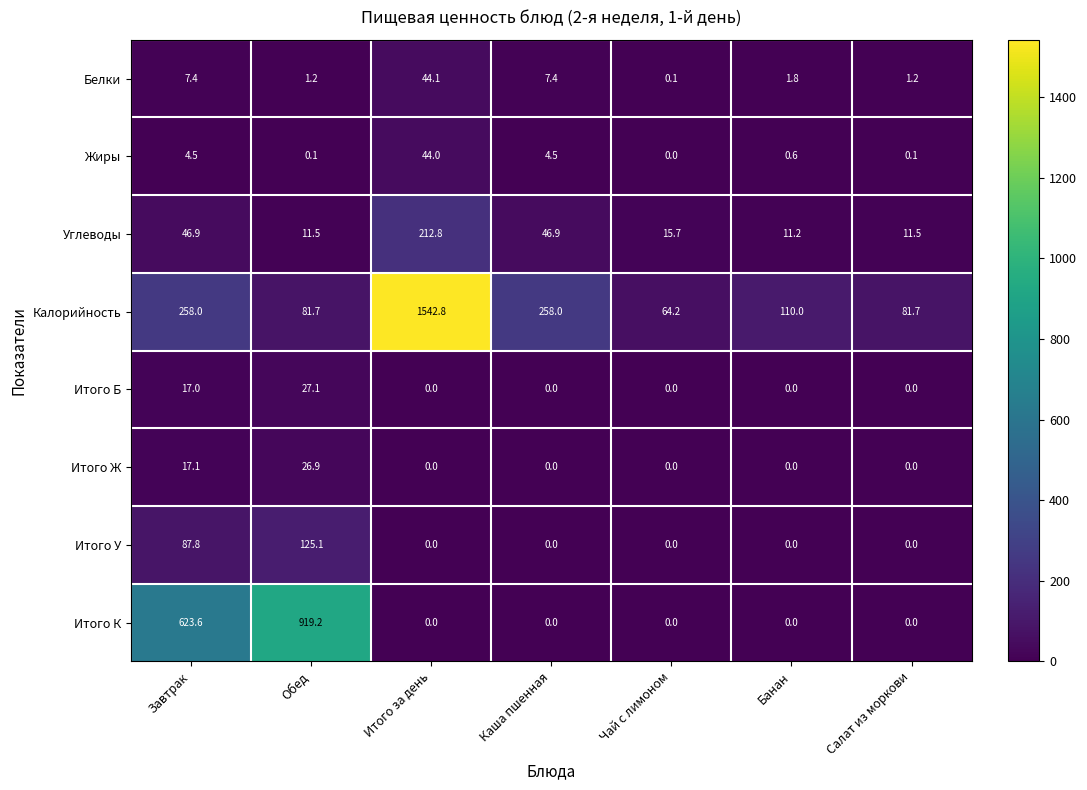

What value does the Углеводы series have at Обед?

11.5